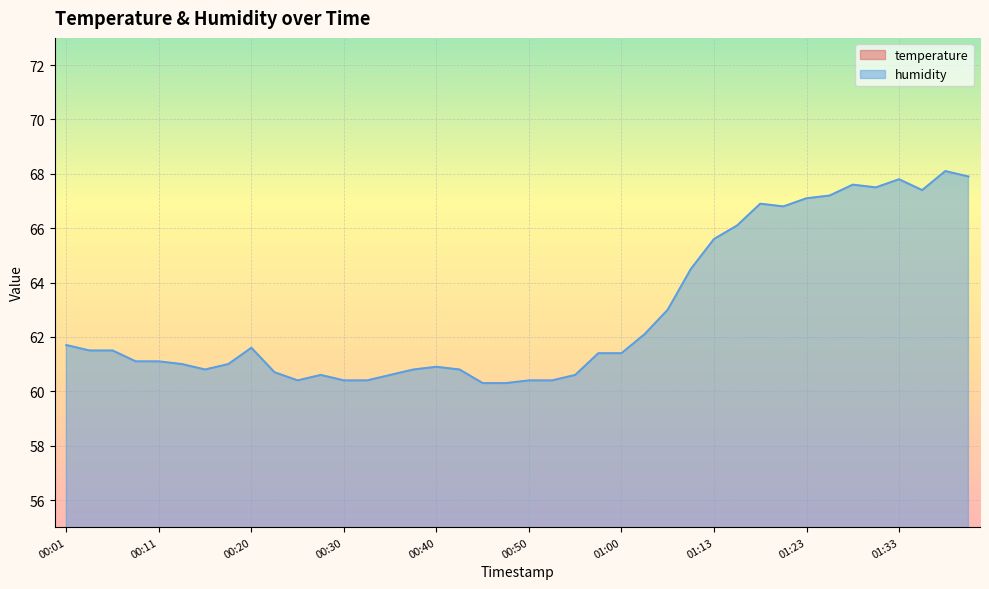

True or false: temperature and humidity cross at least once.

False